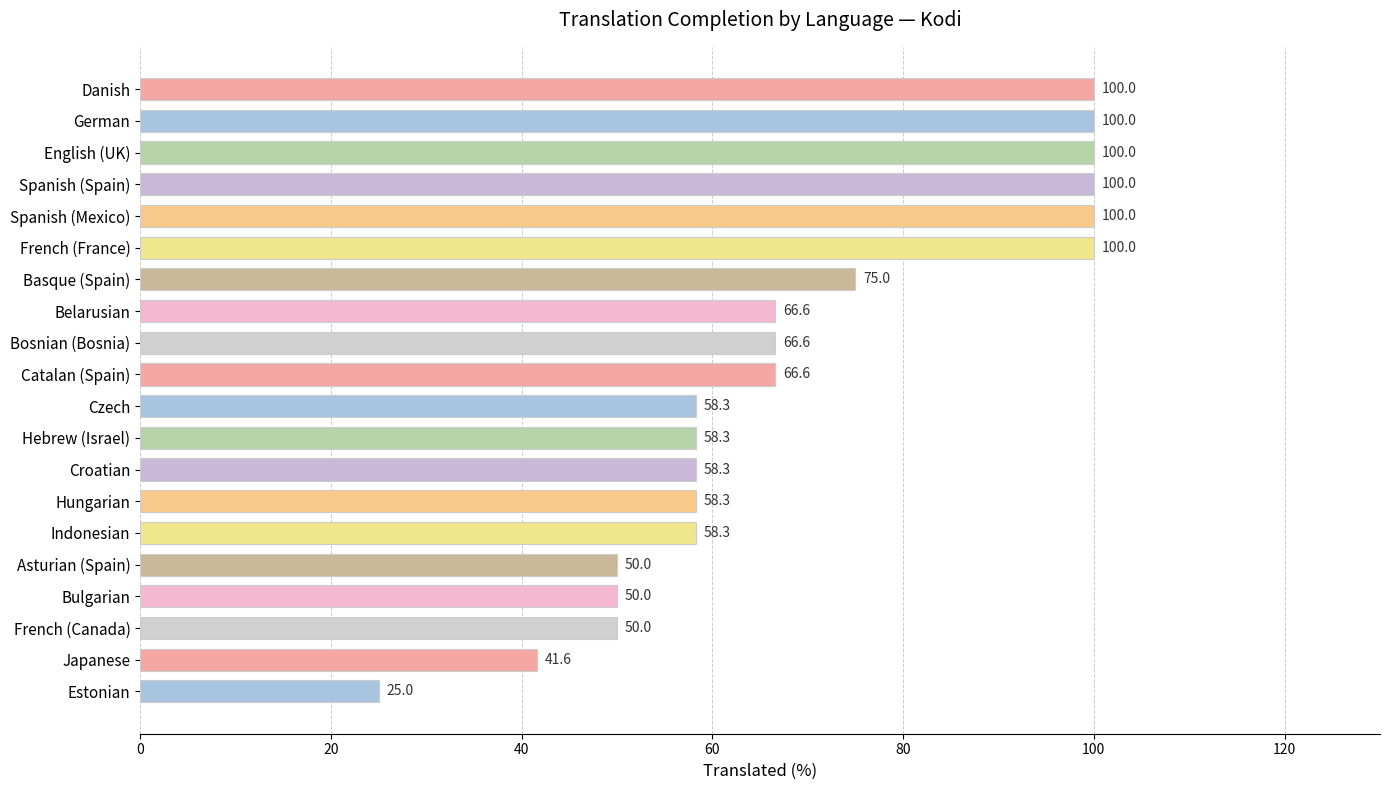

Is it true that the value at Danish is 66.5?

False